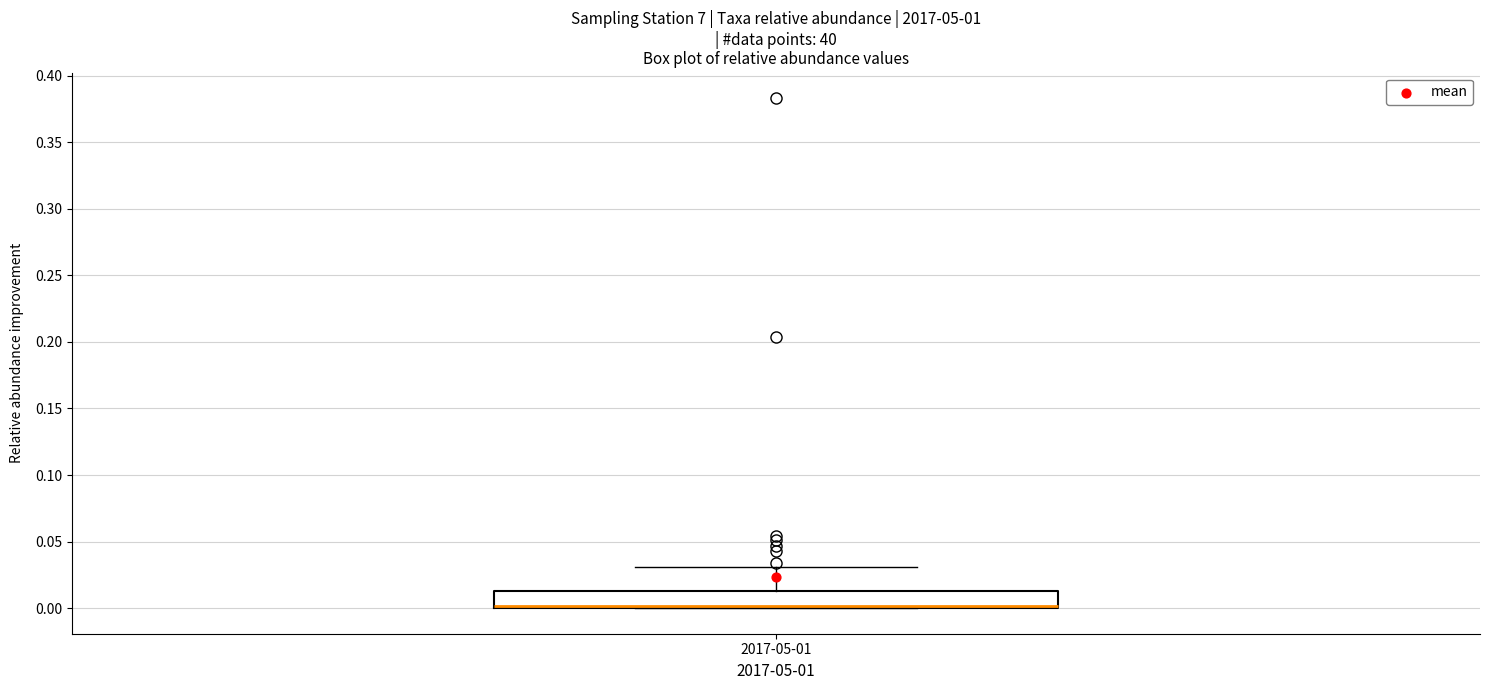

Transcribe this box plot: give where the median line is, the range the box spans, and where the two whiskers end, as read against the y-axis. The values are not printed on the chart, so give them approximately, as read against the axis.

median 0.000 (drawn on the box's lower edge), box 0.000 to 0.015, whiskers 0.000 to 0.030